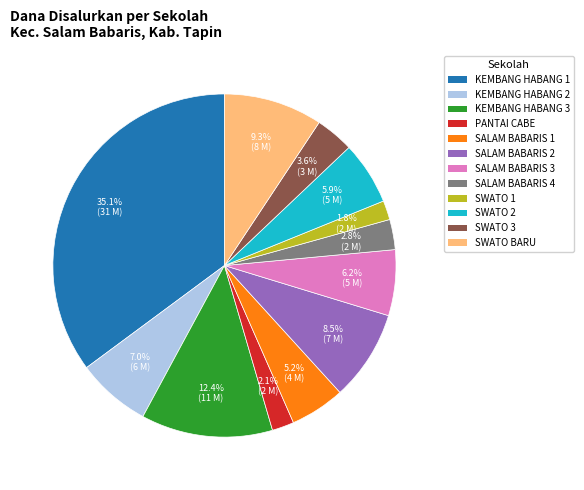

To the nearest percent, what is the difference between the largest and smallest slice percentages?

33%